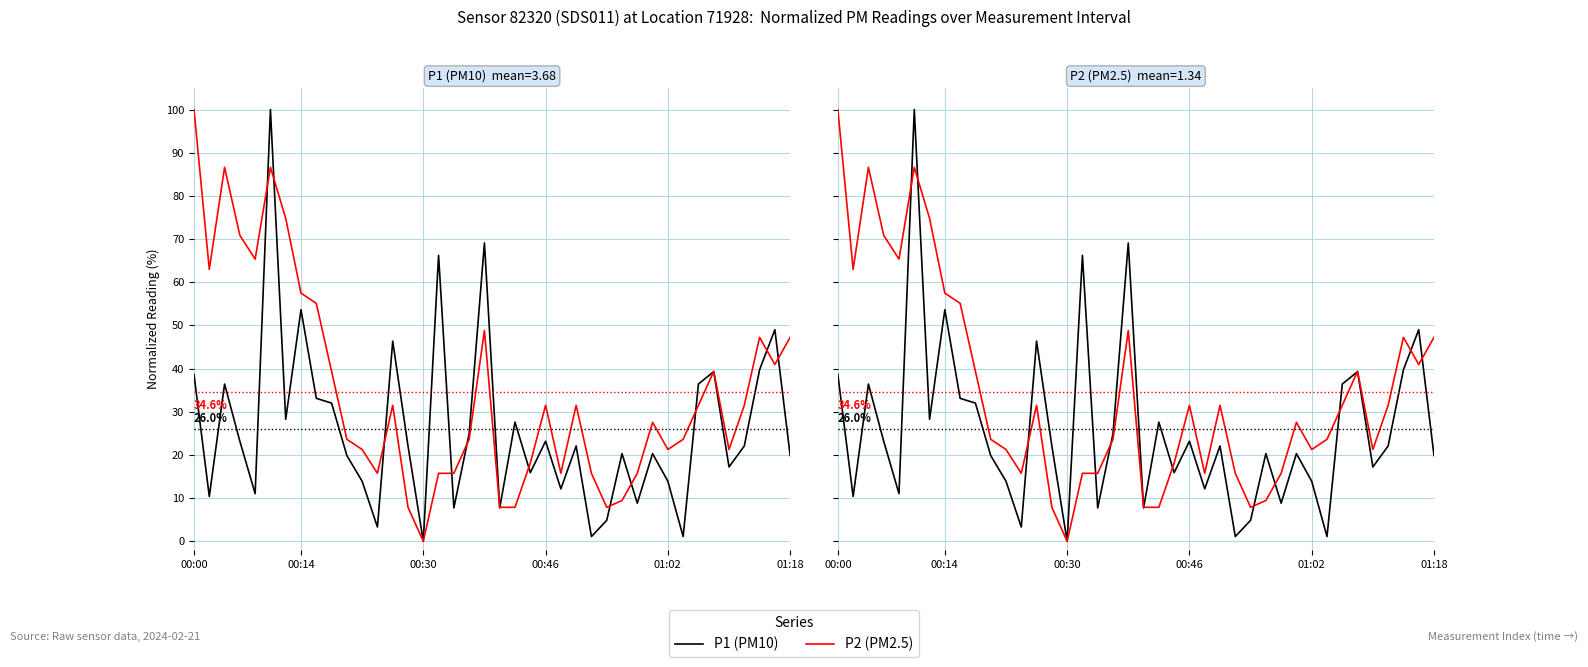

Which series has the largest range (max minus min)?

P1 (PM10)